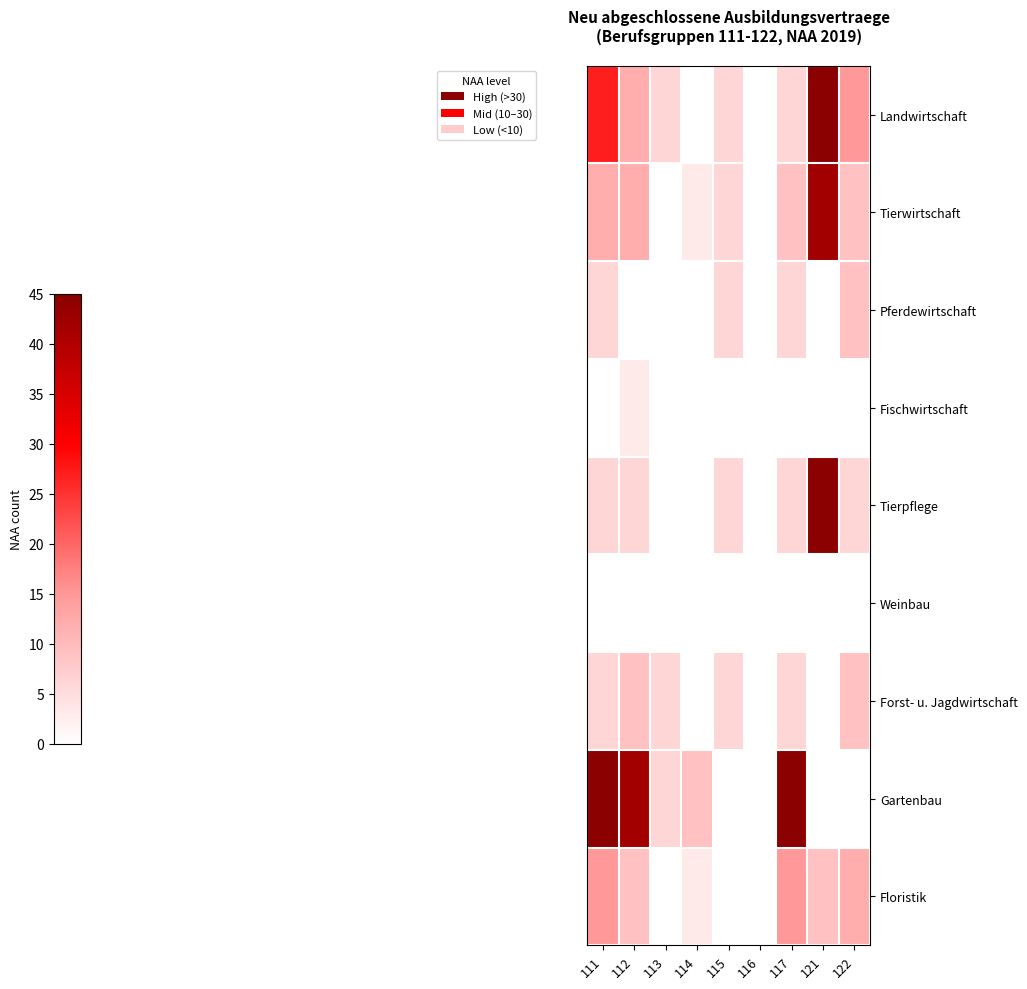

At which category is the sum across all series the highest?

121